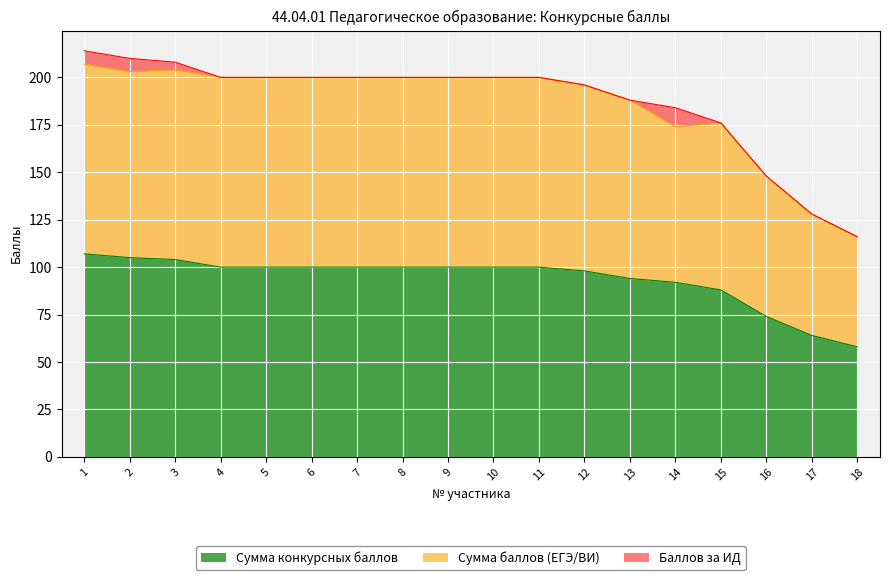

Is it true that Сумма конкурсных баллов equals 22 at 10?

False